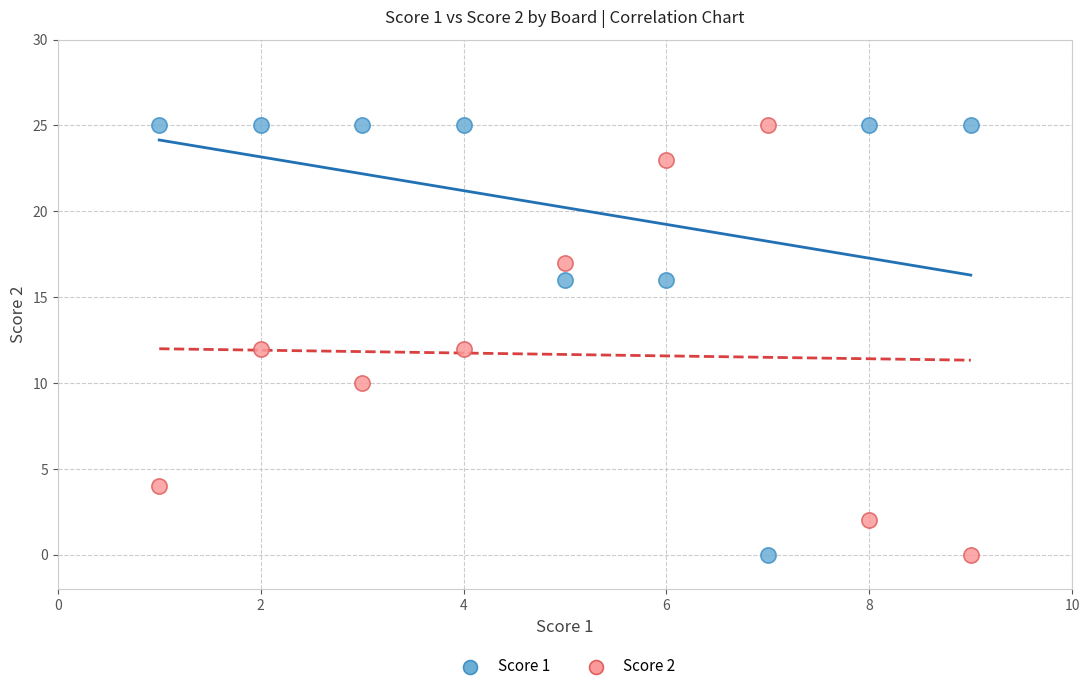

What is the X range (max minus min) for the scatter plot?

8